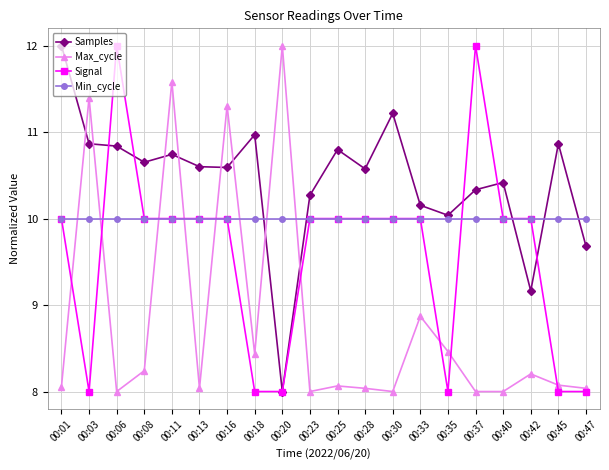

What is the difference between the highest and lowest values at 00:47?

2.0